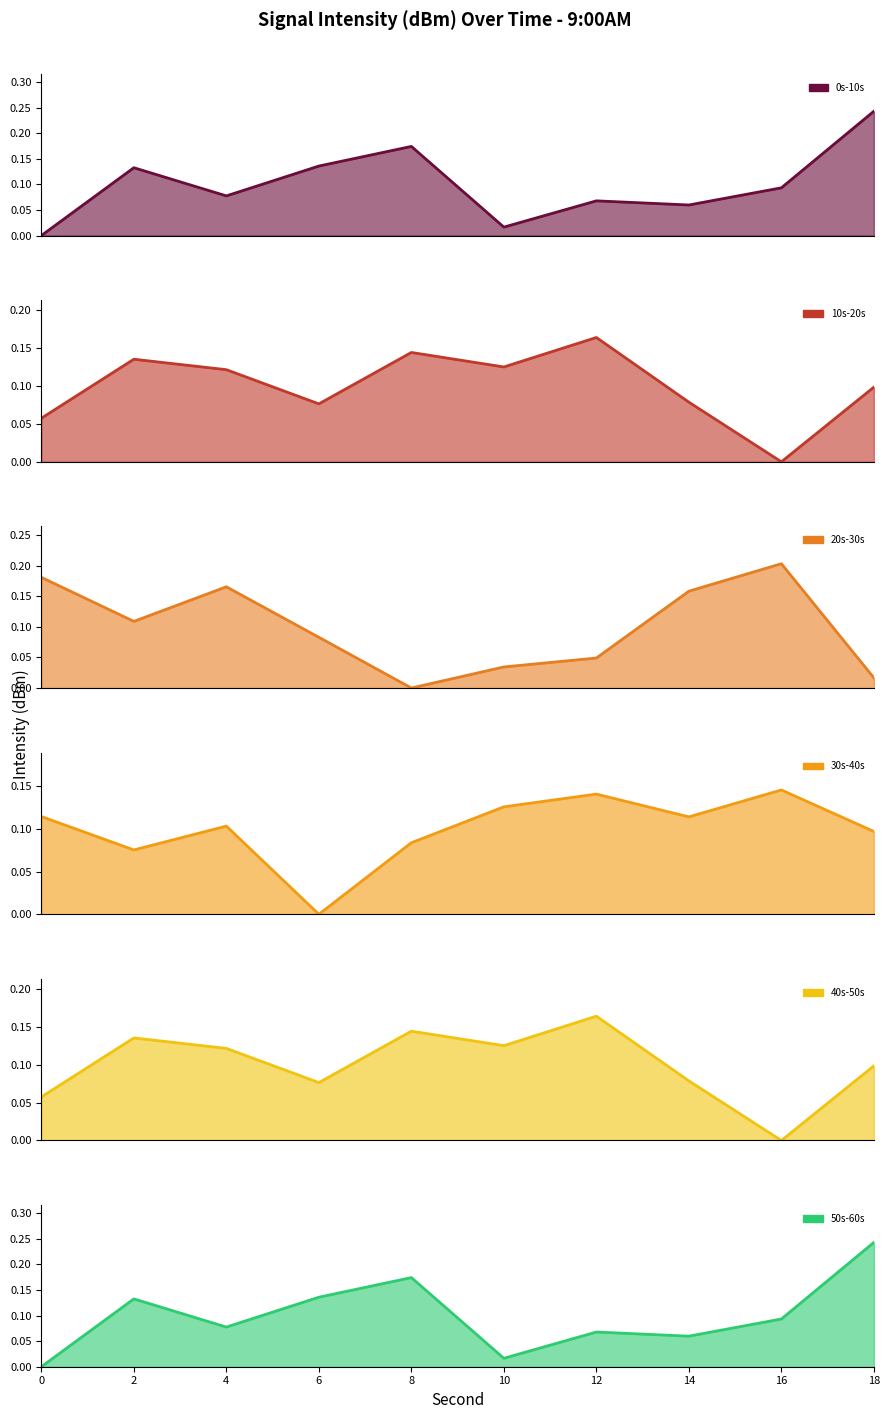

What is the difference between the maximum and minimum values in the 20s-30s series?

0.2